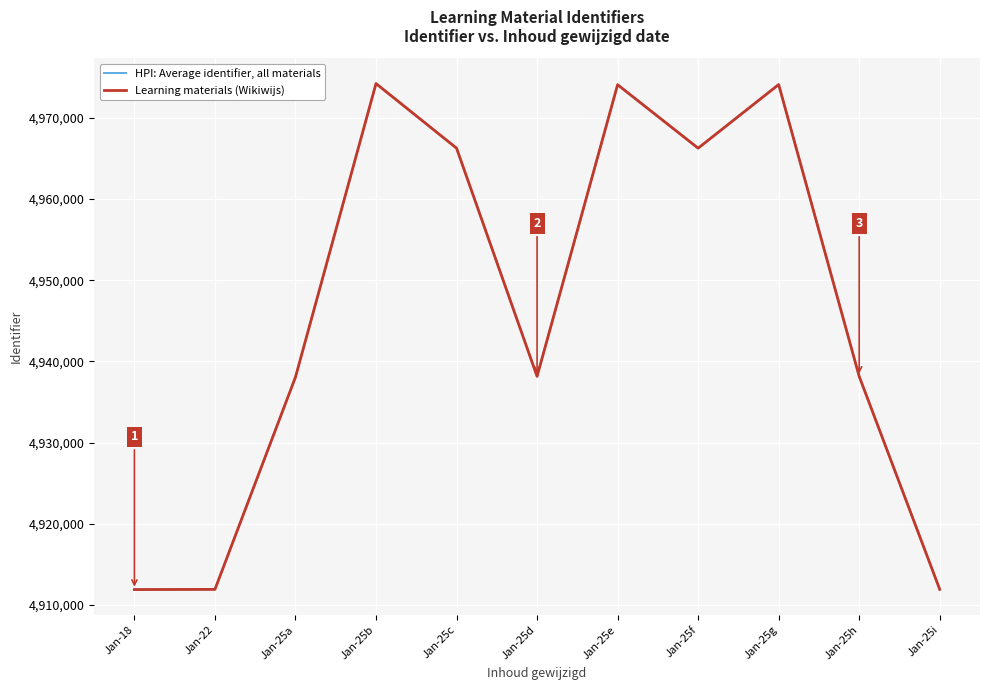

Does the chart display data point markers on the line(s)?

No